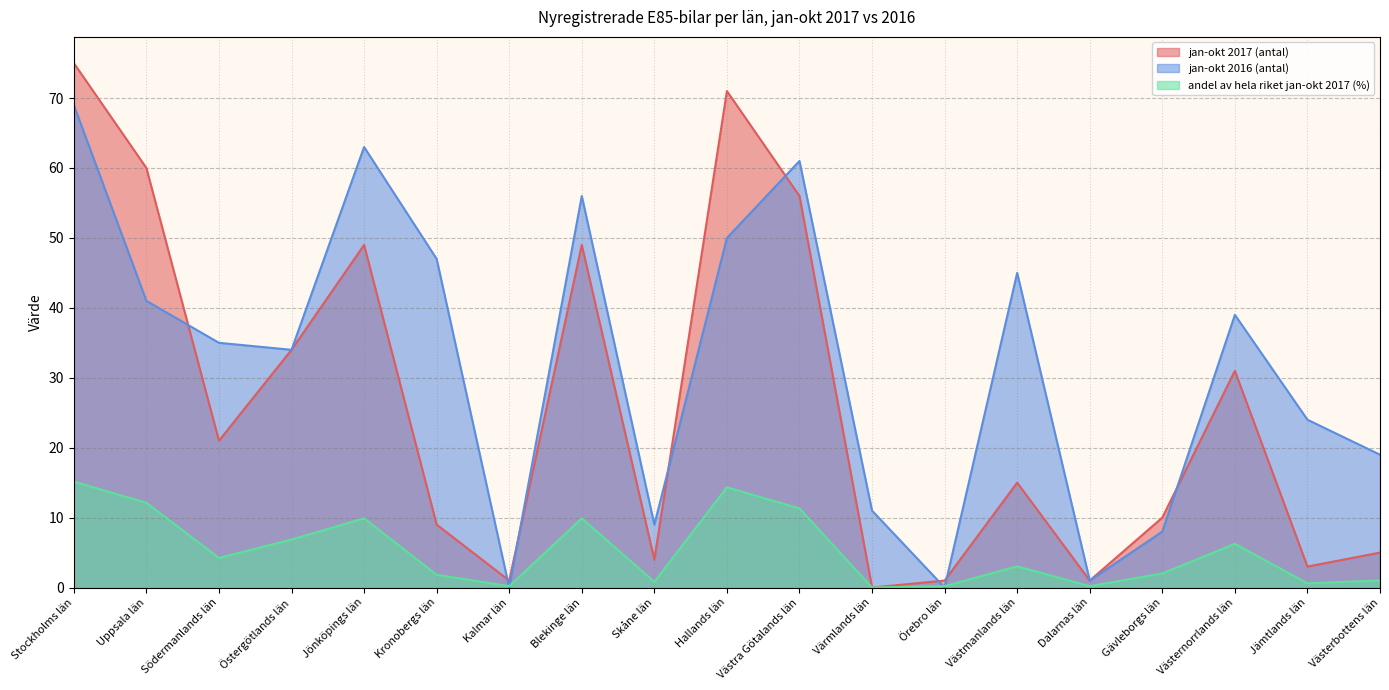

At which label does andel av hela riket jan-okt 2017 (%) first exceed 3?

Stockholms län